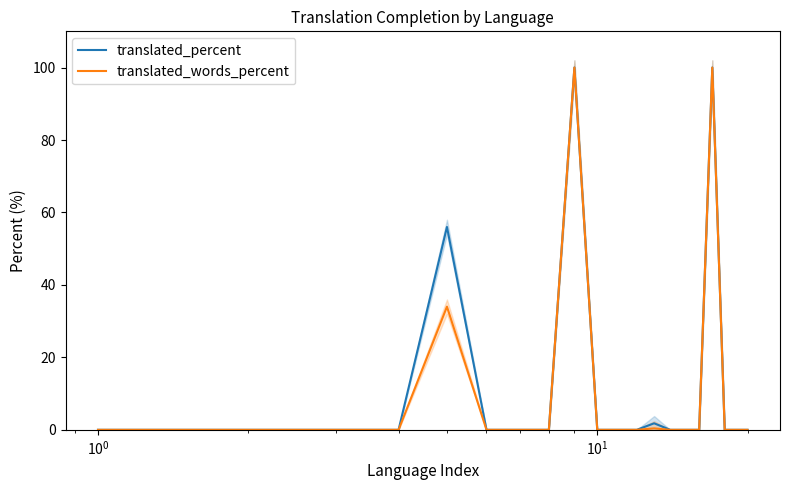

True or false: translated_words_percent has more than 0 interior local peaks.

True